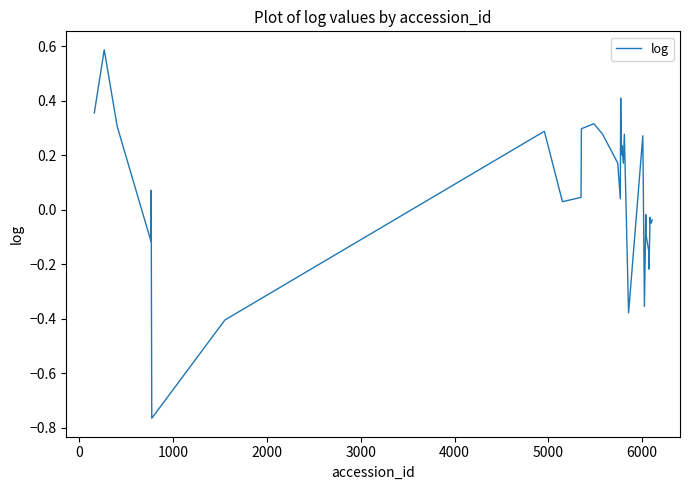

What is the difference between the maximum and minimum values?

1.4